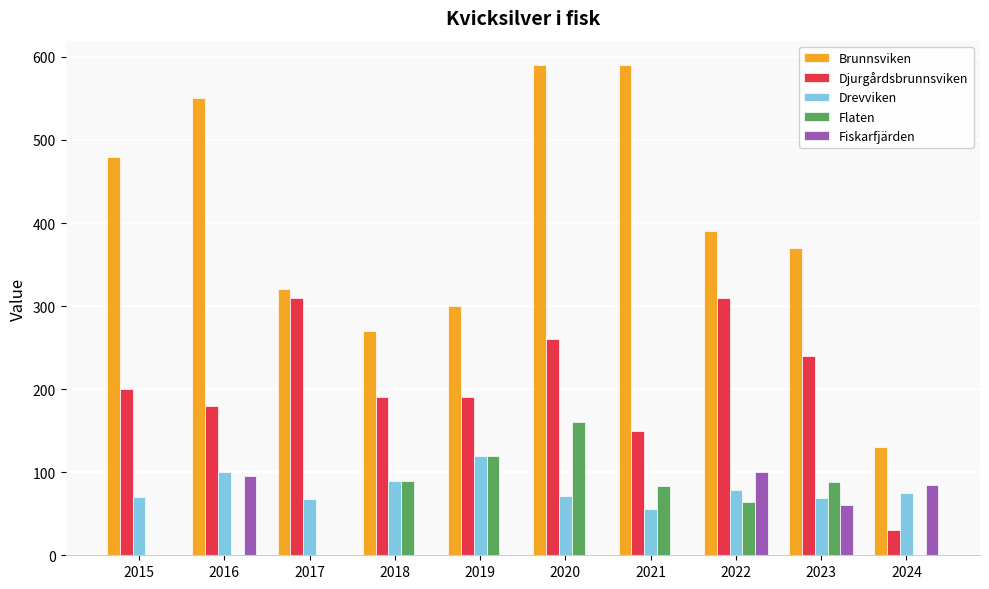

What are all the series names shown in the legend?

Brunnsviken, Djurgårdsbrunnsviken, Drevviken, Flaten, Fiskarfjärden